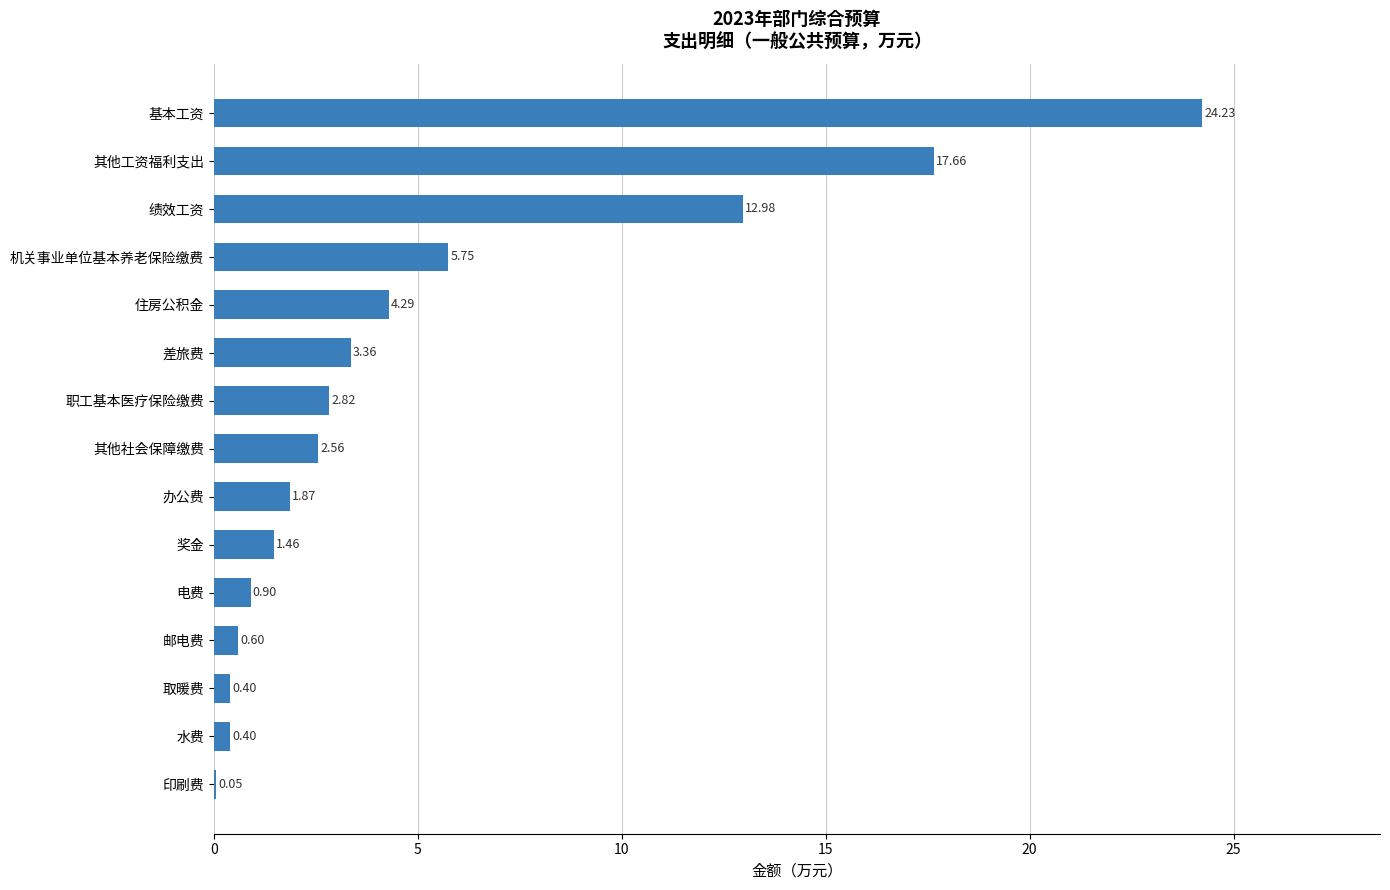

What is the ratio of the value at 奖金 to the value at 办公费?

0.8